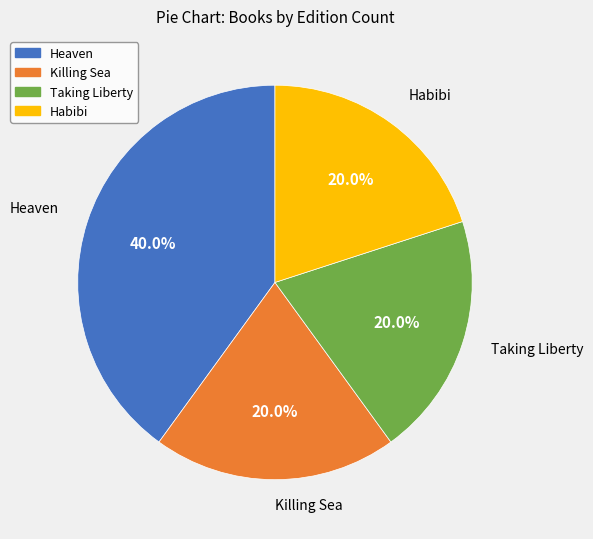

To the nearest percent, what portion does Habibi represent?

20%